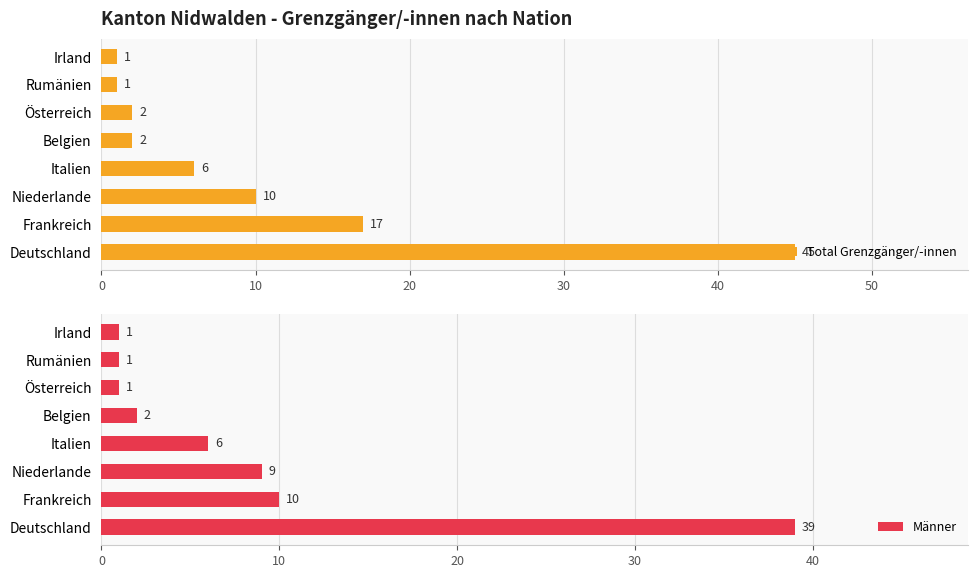

What is the sum of all Total Grenzgänger/-innen values?

84